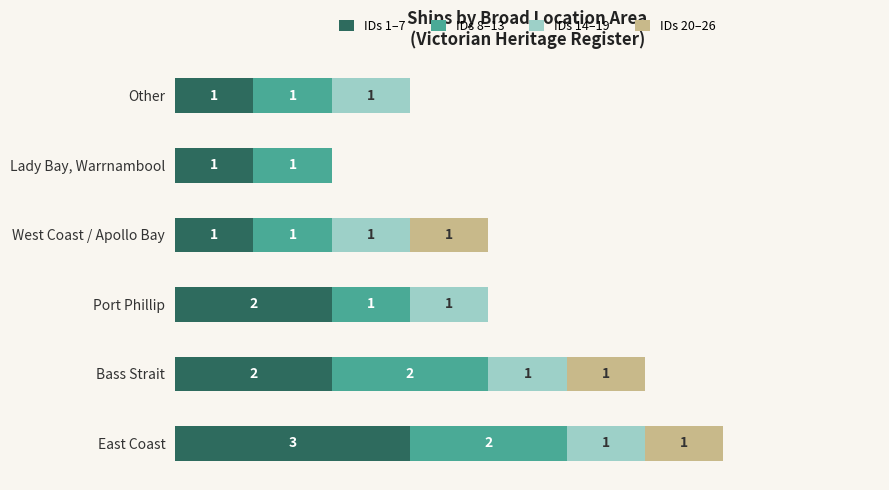

At which category is the sum across all series the highest?

East Coast